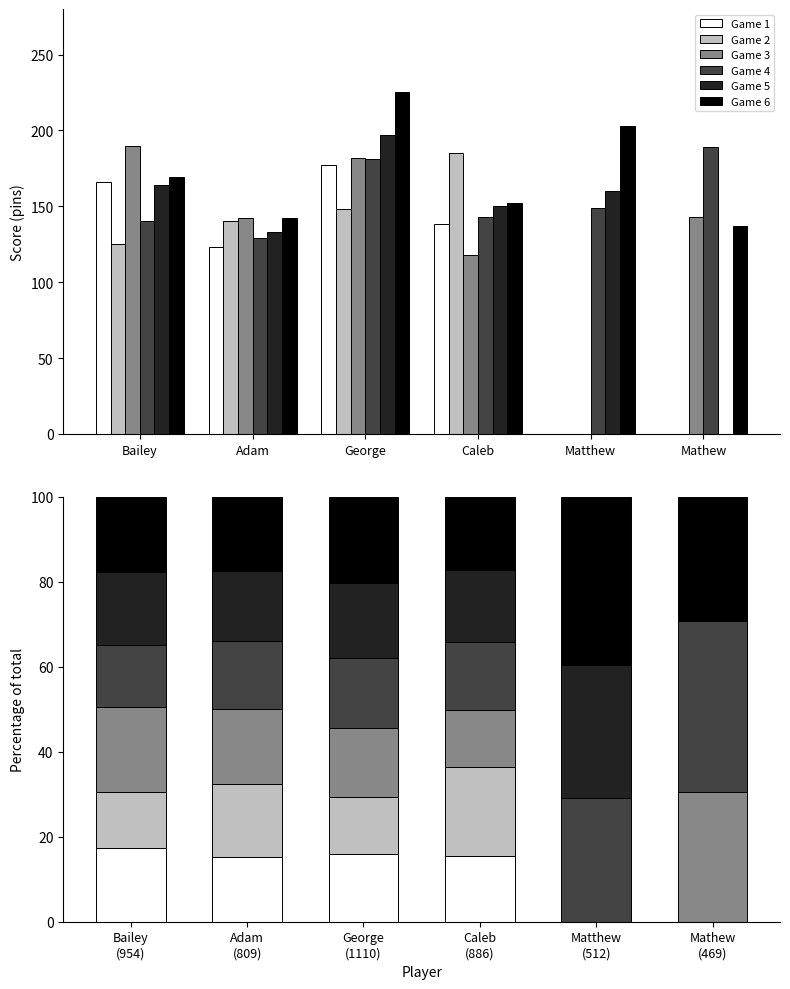

Where is Game 4 nearest to the value 27?

Matthew (512)